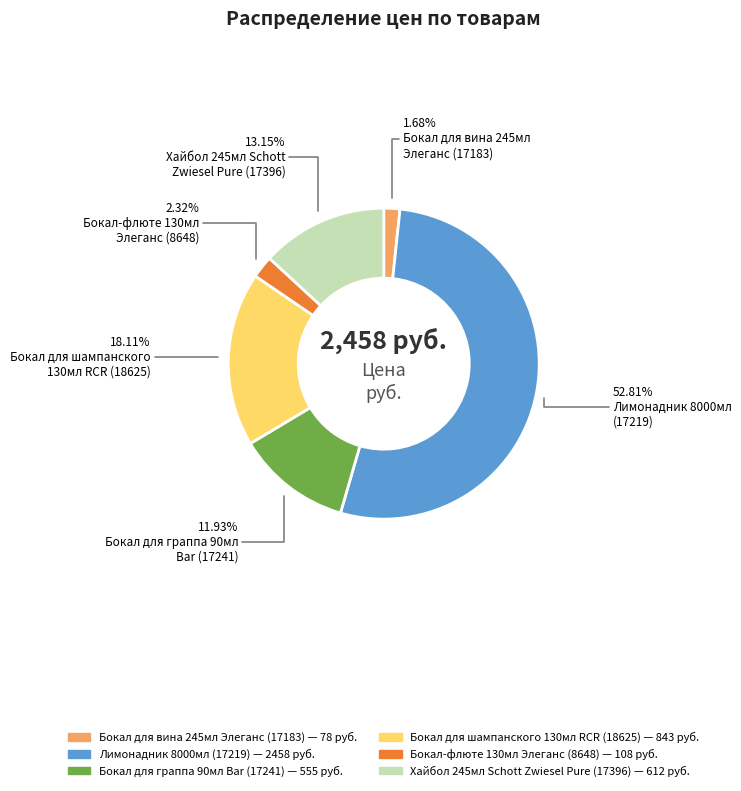

Do Бокал для граппа 90мл Bar (17241) and Лимонадник 8000мл (17219) together represent more than half of the pie?

Yes